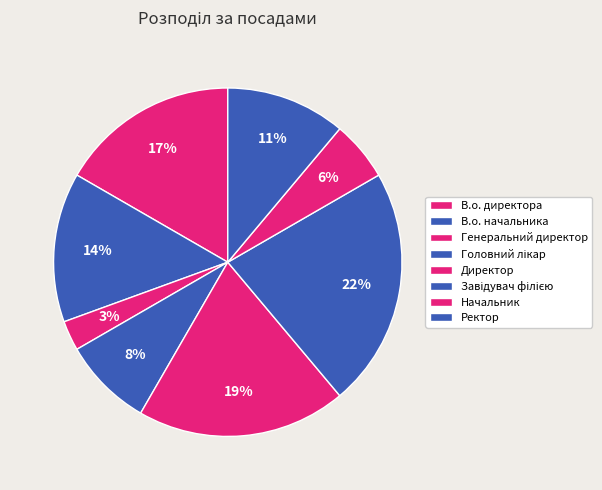

What is the change in value from Завідувач філією to Начальник?

-6